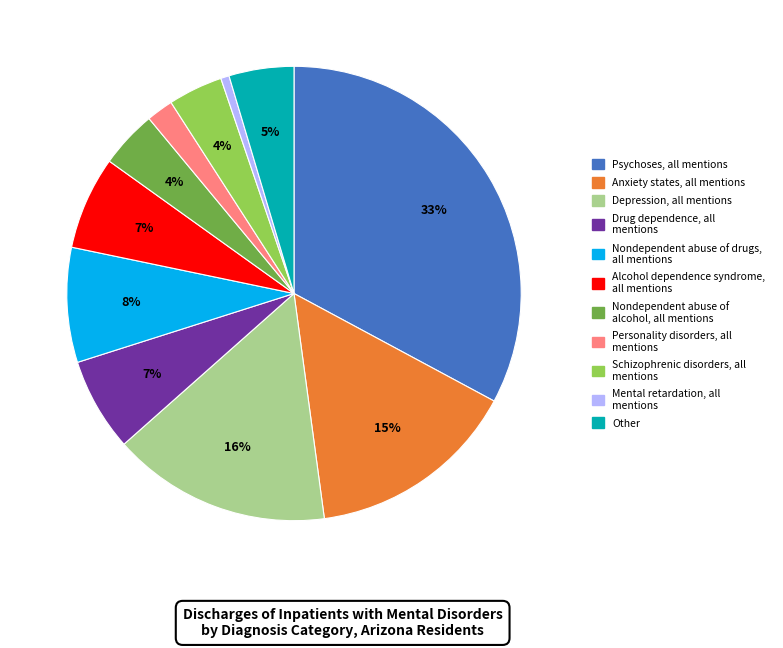

Is it true that Other is 5% of the pie?

True